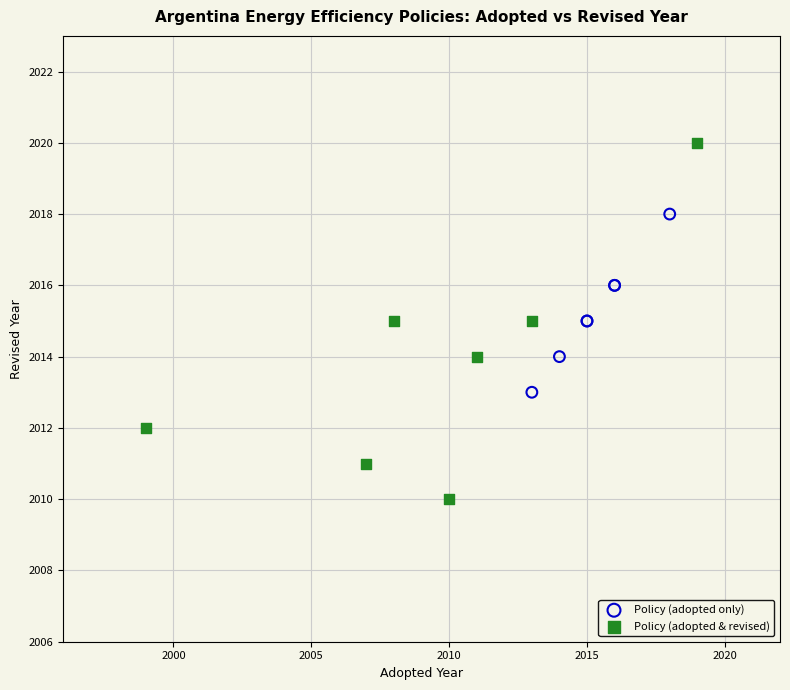

Which series reaches the minimum Y coordinate?

Policy (adopted & revised)